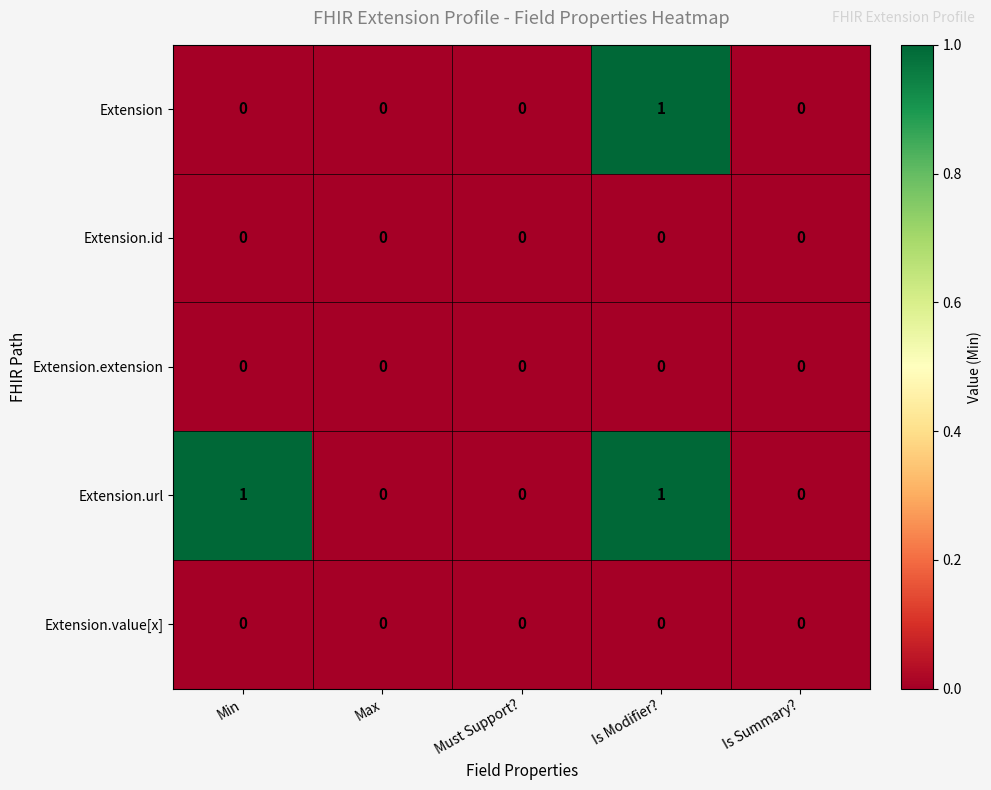

Which series has the largest total across all categories?

Extension.url